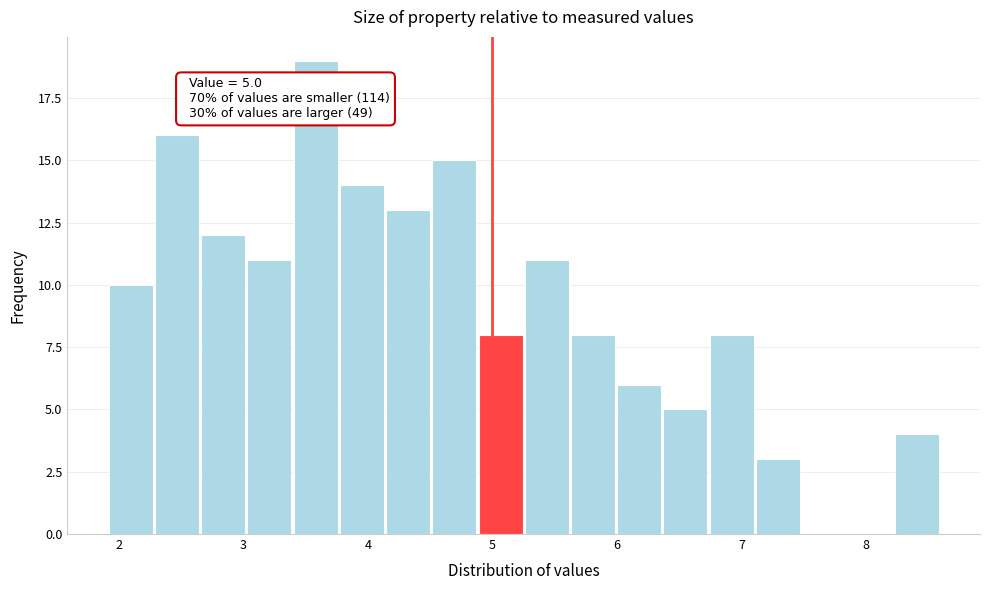

Read against the x-axis, roughly where is the centre of the tallest bar?

3.6